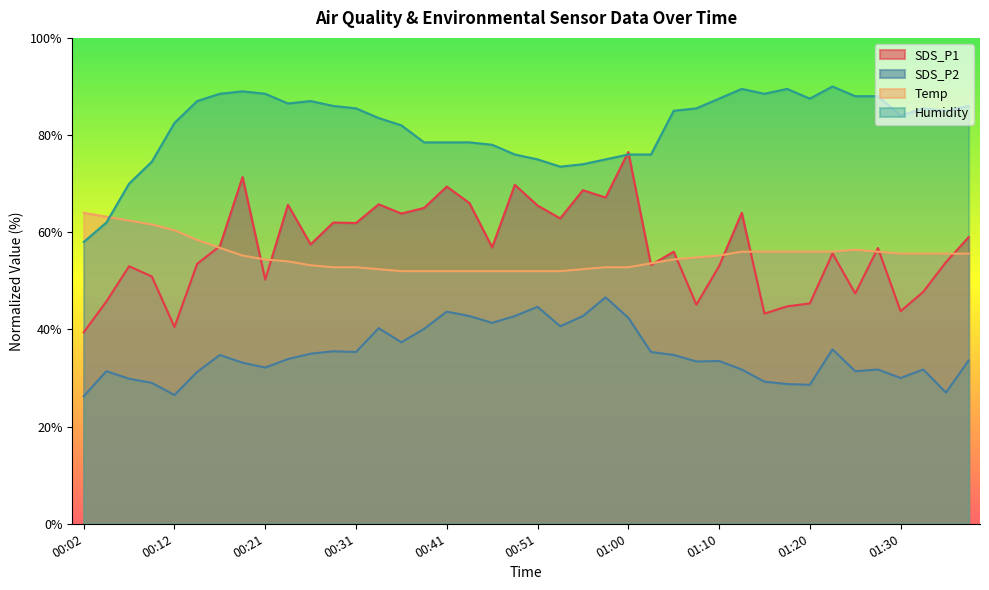

At which category does Temp reach its first local peak?

01:25